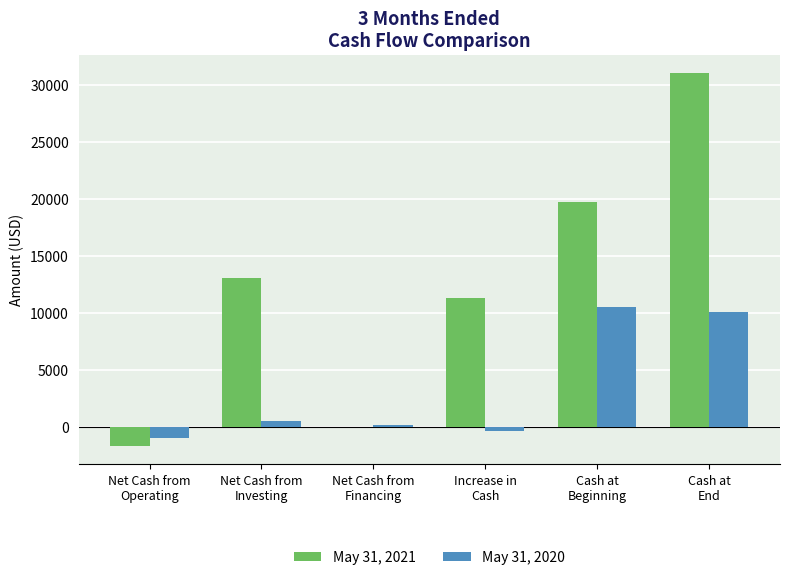

Reading left to right, list all the values displayed in this chart.

May 31, 2021: -1679	13000	0	11321	19671	30992
May 31, 2020: -1042	508	103	-431	10451	10020